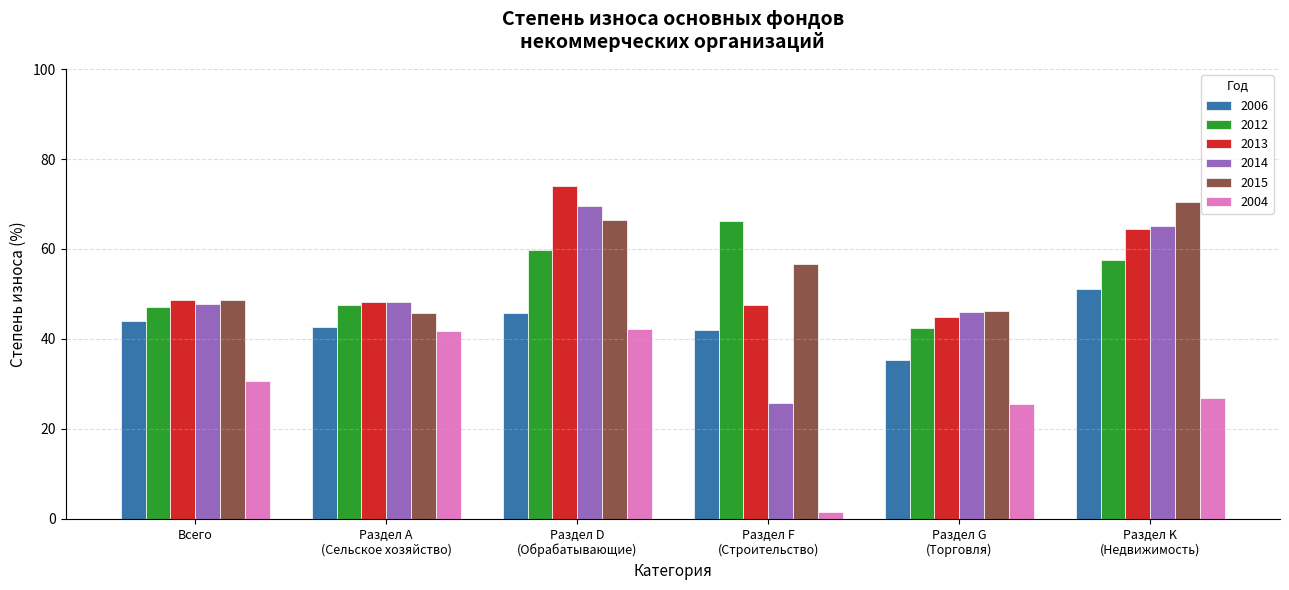

What is the label of the 2nd bar from the right?

Раздел G
(Торговля)